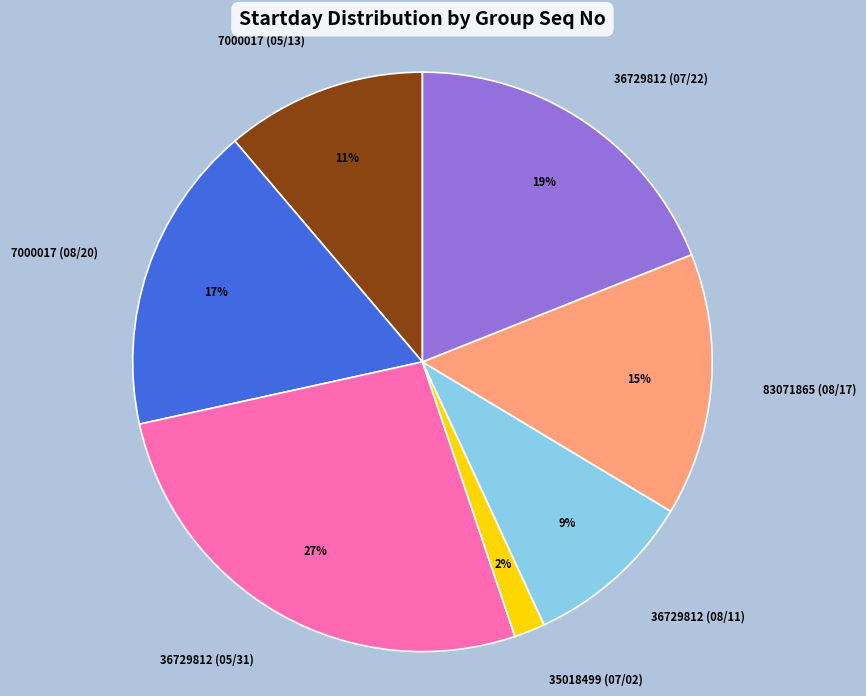

Which category has the smallest portion of the pie?

35018499 (07/02)